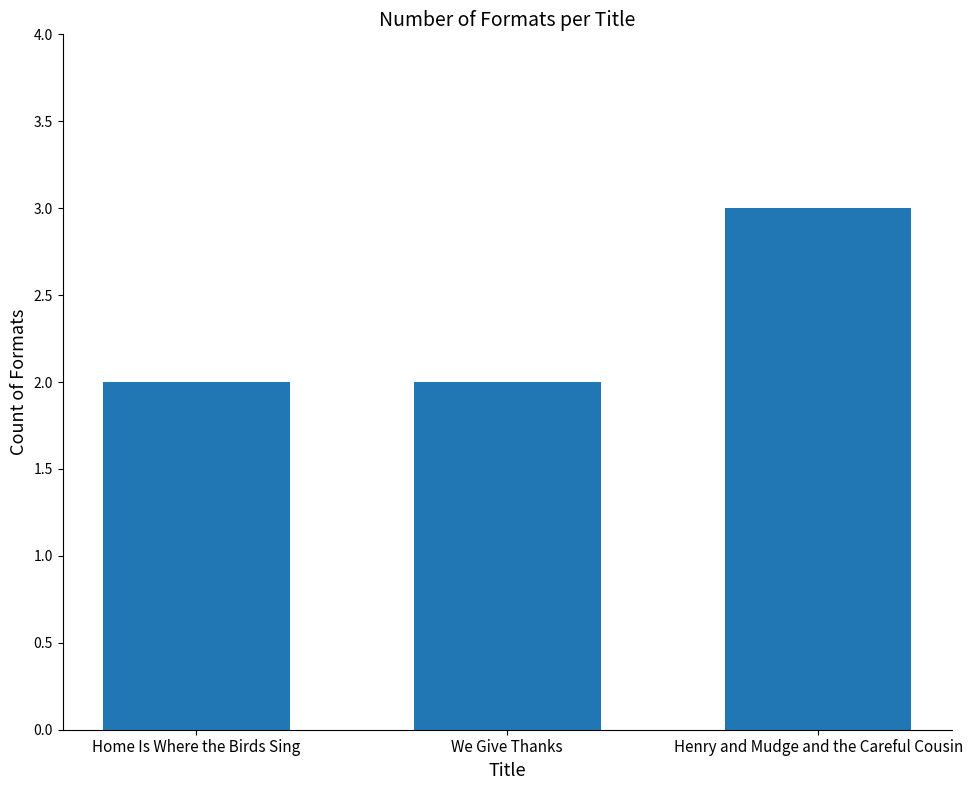

Reading right to left, transcribe all the data shown in this chart.

3	2	2